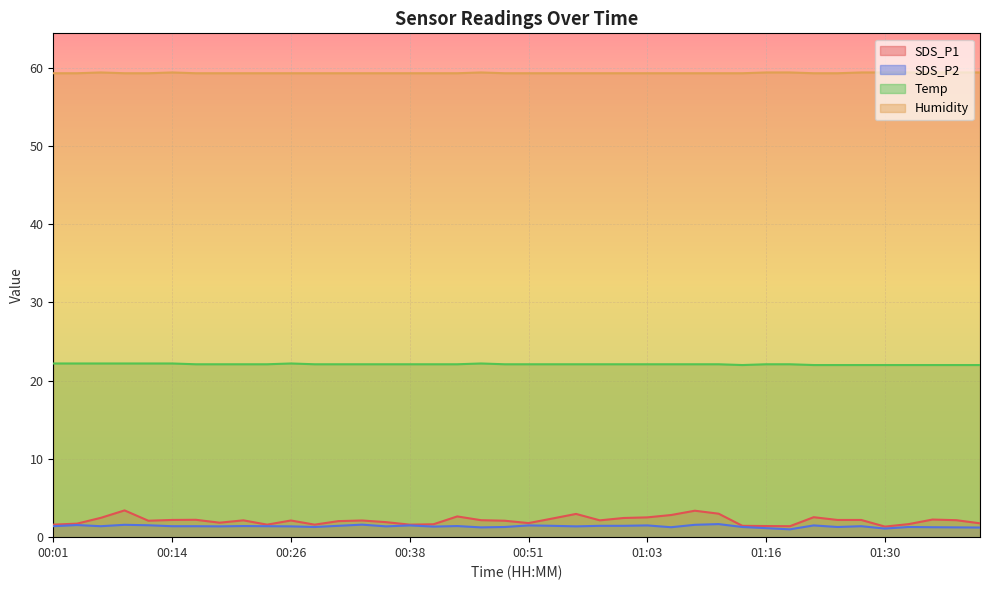

Rank the series by their maximum value, from highest to lowest.

Humidity, Temp, SDS_P1, SDS_P2